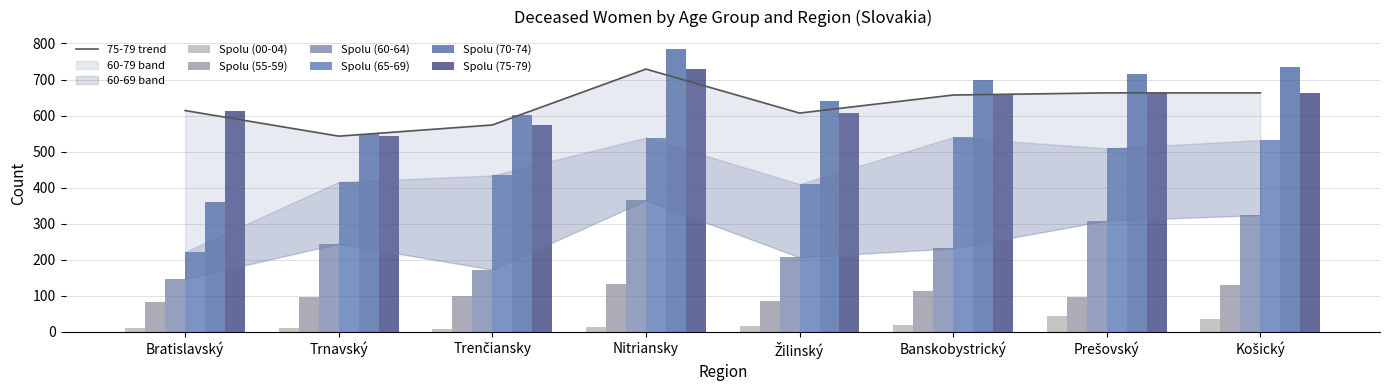

At Banskobystrický, list the series in order from smallest to largest.

Spolu (00-04), Spolu (55-59), Spolu (60-64), Spolu (65-69), Spolu (75-79), Spolu (70-74)